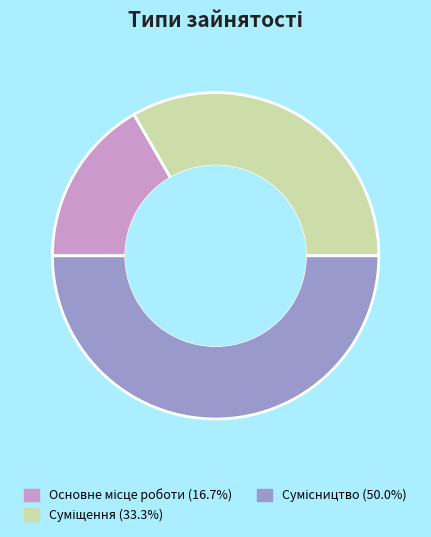

How much of the chart is everything except Сумісництво?

50.0%